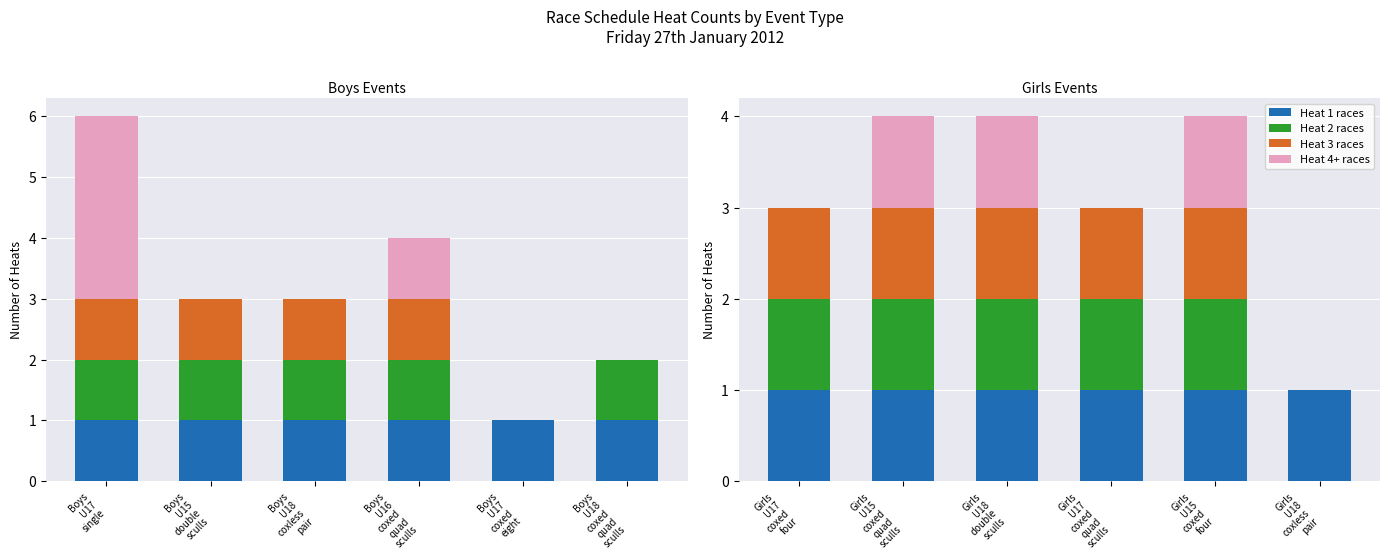

What is the value of the Heat 2 races bar at the 5th from the left?

1